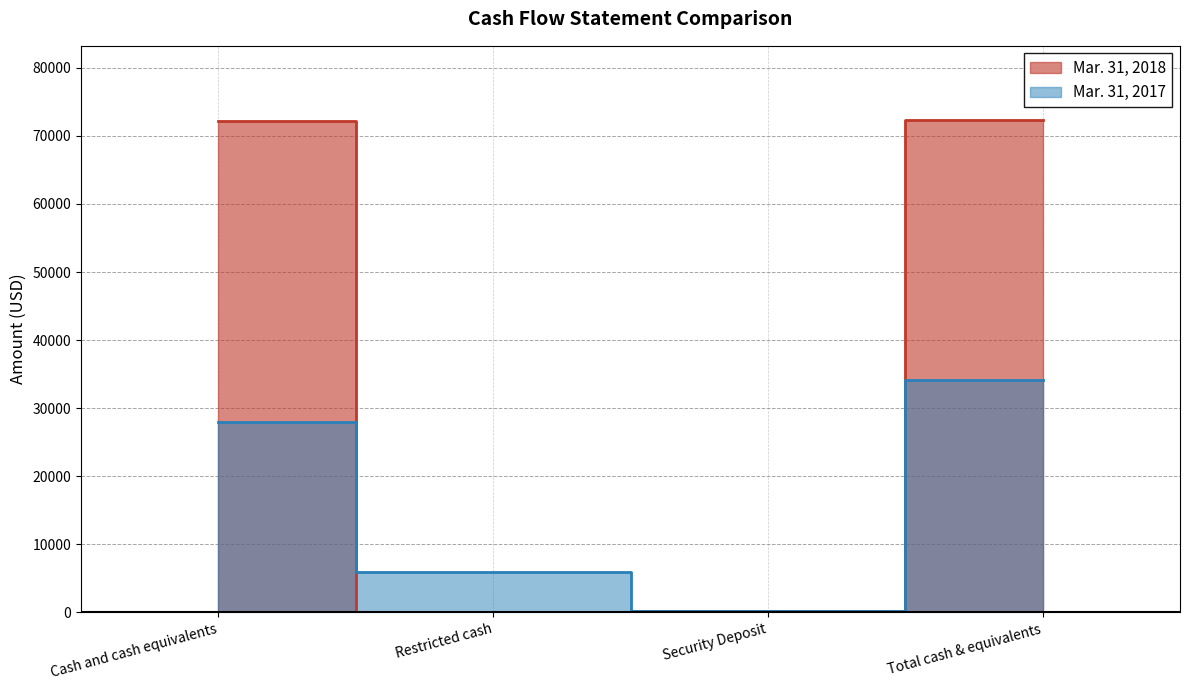

What is the label of the 2nd point from the left?

Restricted cash